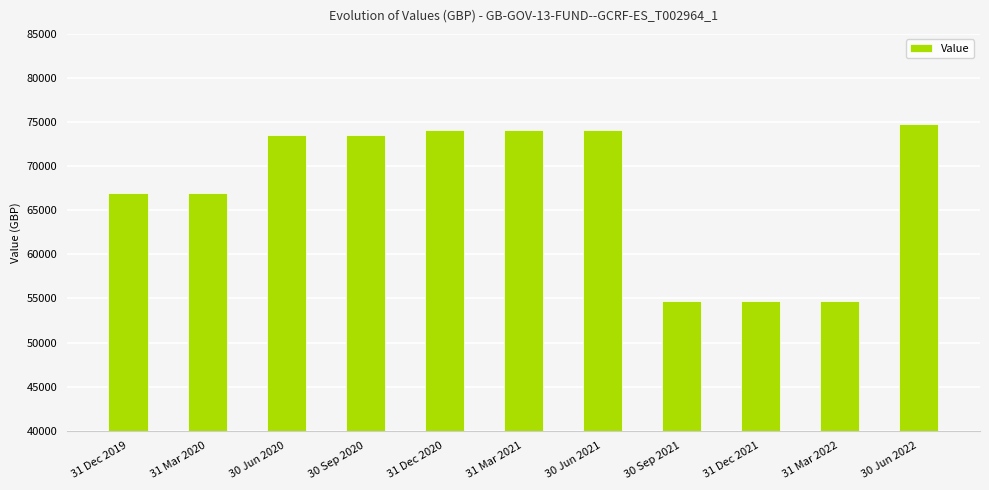

Which has a higher value, 30 Sep 2020 or 31 Dec 2019?

30 Sep 2020